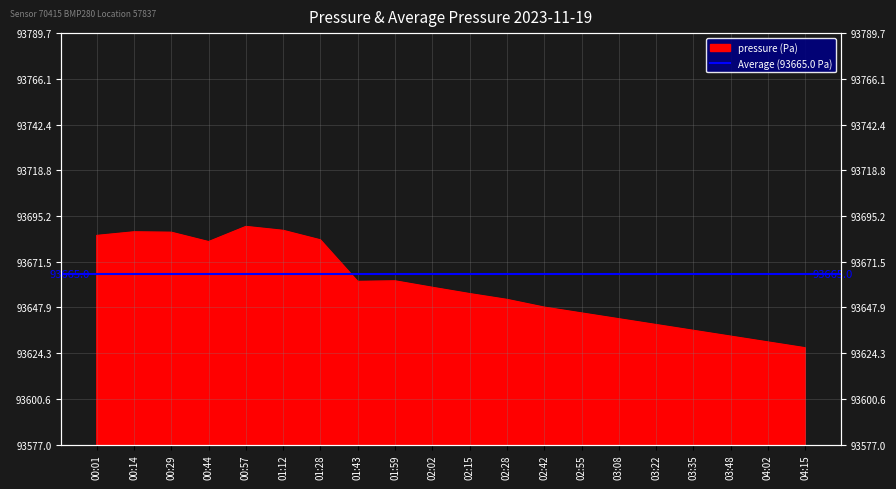

At which category does the chart reach its peak across all series?

00:57